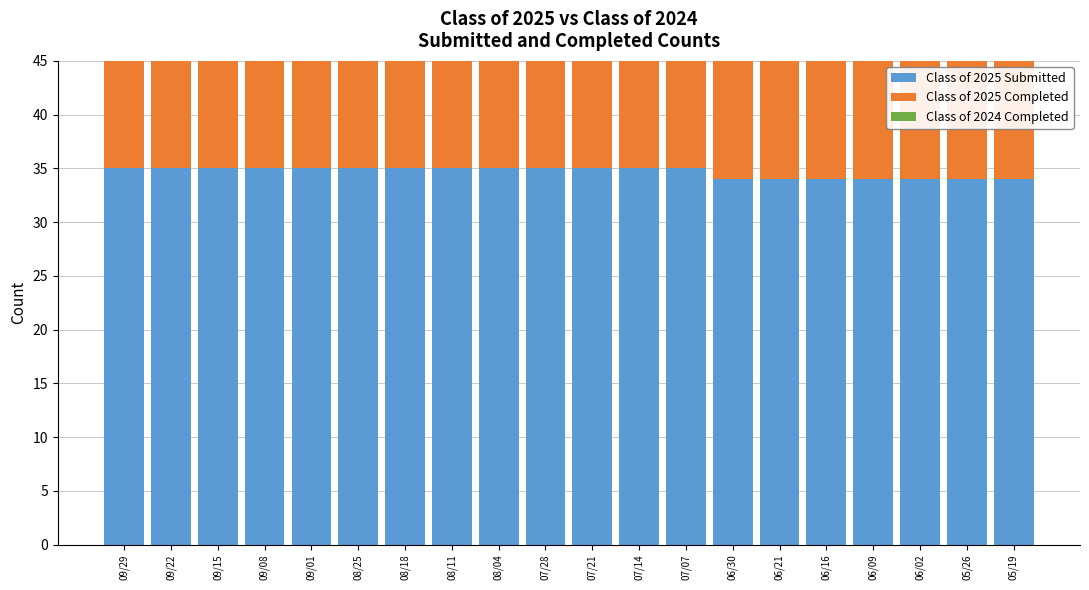

At which label is Class of 2024 Completed closest to 34?

07/21